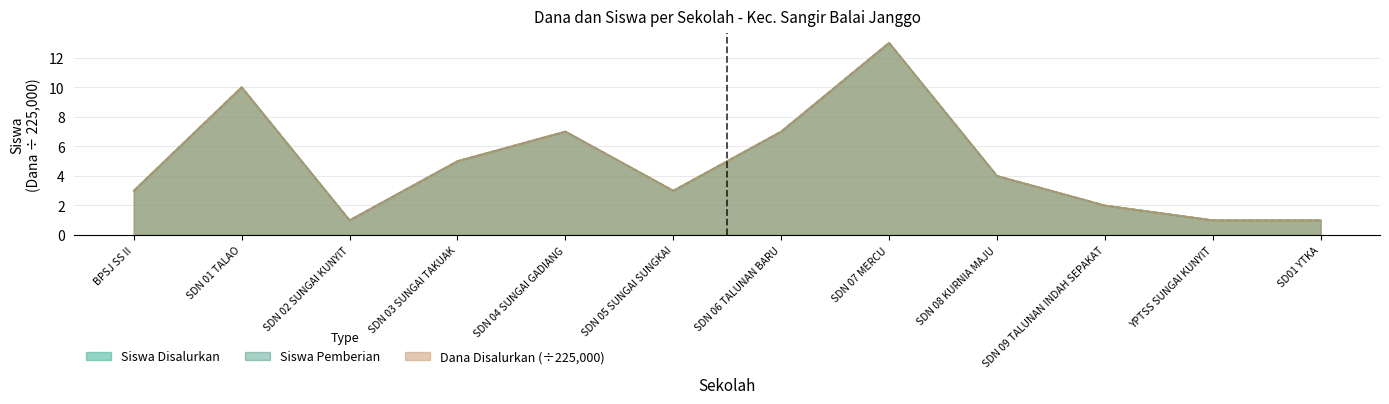

Count the number of data series in this chart.

3